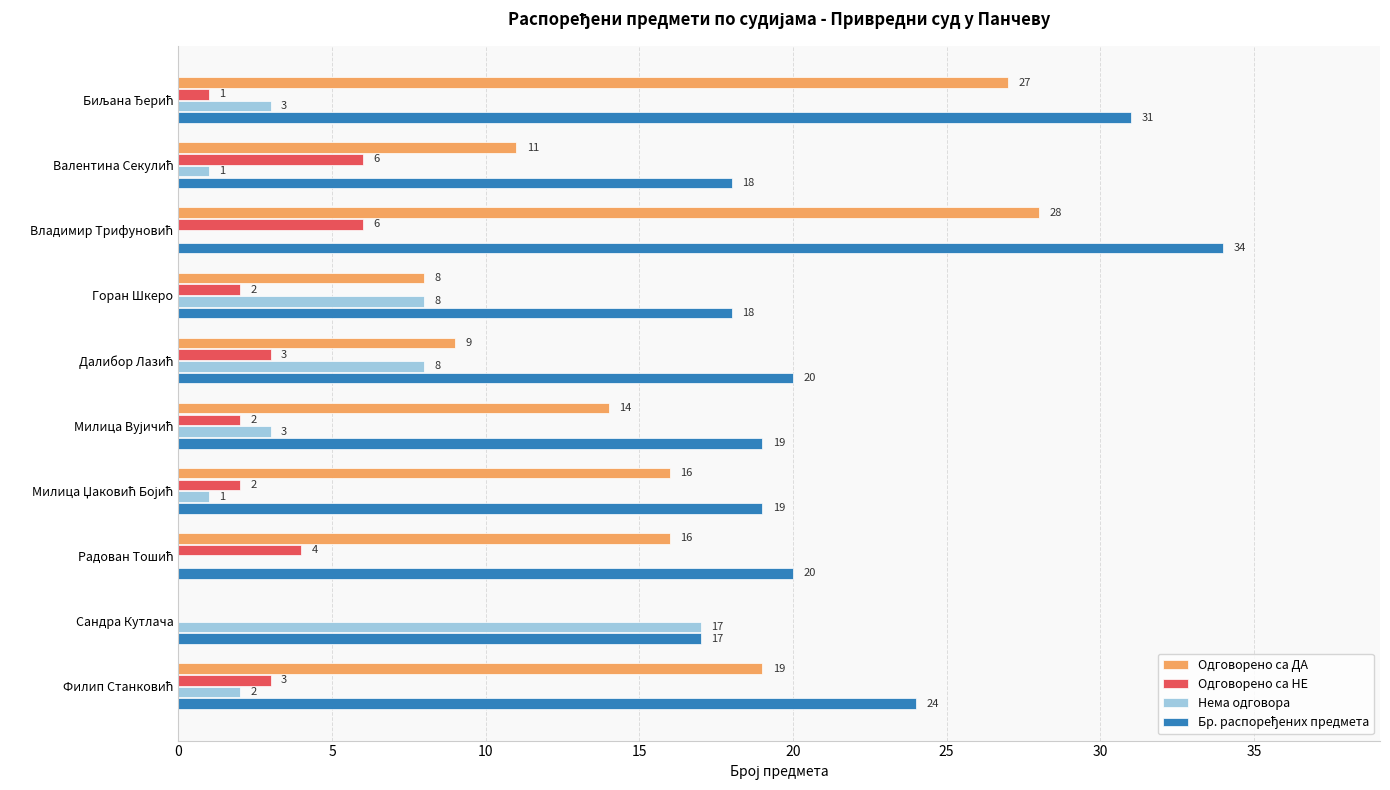

What is the total value across all series at Сандра Кутлача?

34